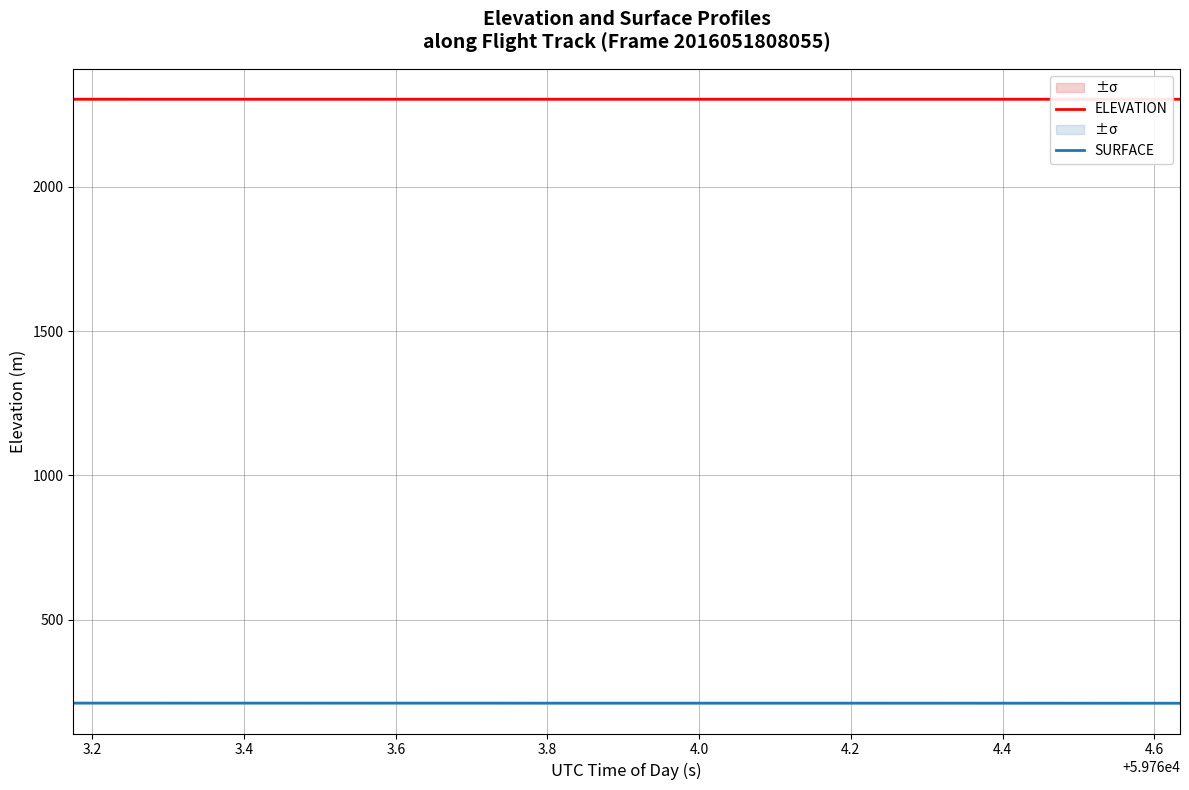

What is the value of the ELEVATION point at the 6th from the left?

2302.8